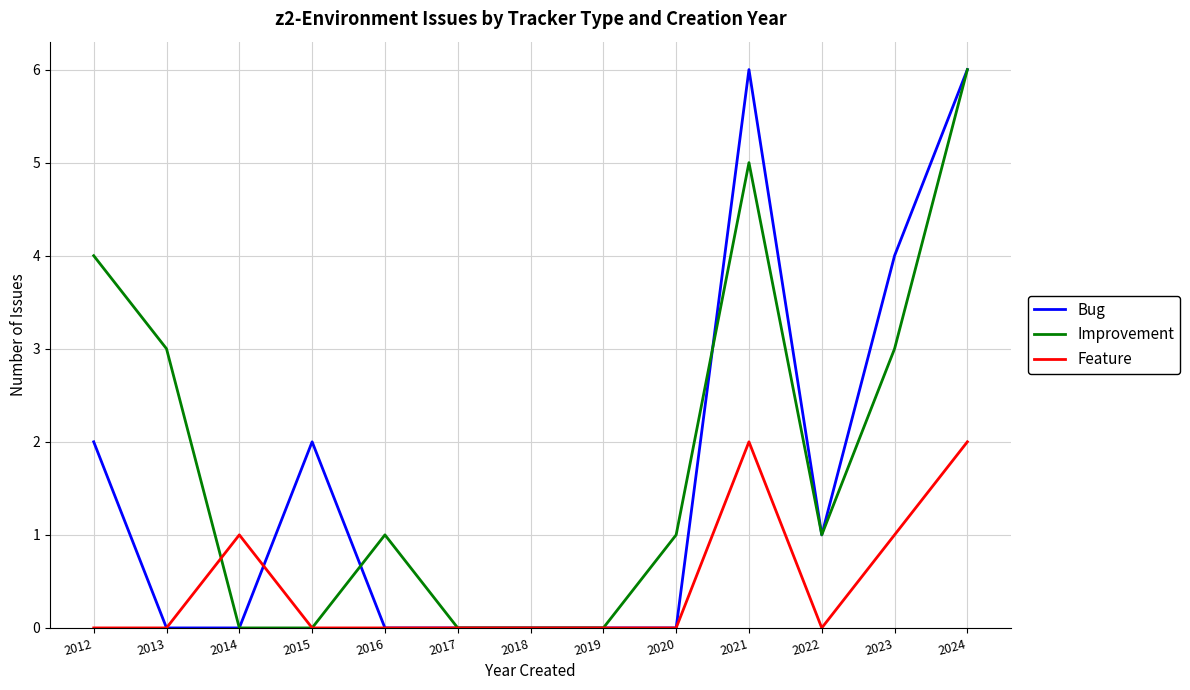

Does the chart have visible grid lines?

Yes